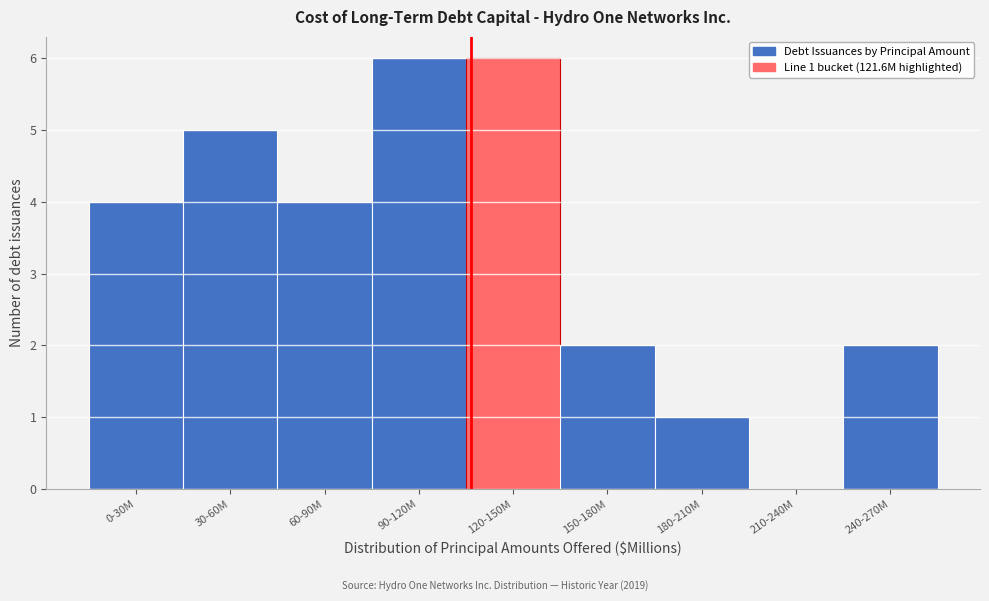

Reading left to right, extract all data points from this chart.

0-30M=4	30-60M=5	60-90M=4	90-120M=6	120-150M=6	150-180M=2	180-210M=1	210-240M=0	240-270M=2